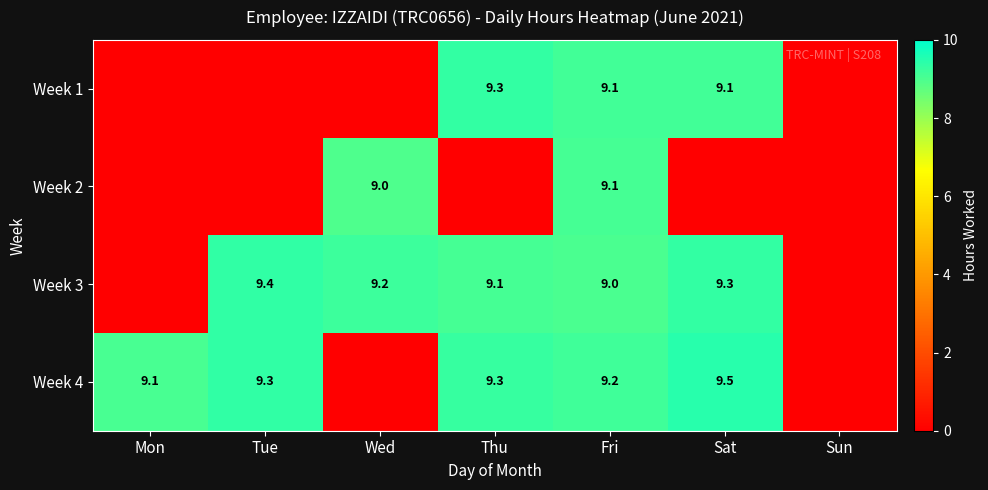

What is the sum of the Week 3 values at Fri and Thu?

18.1